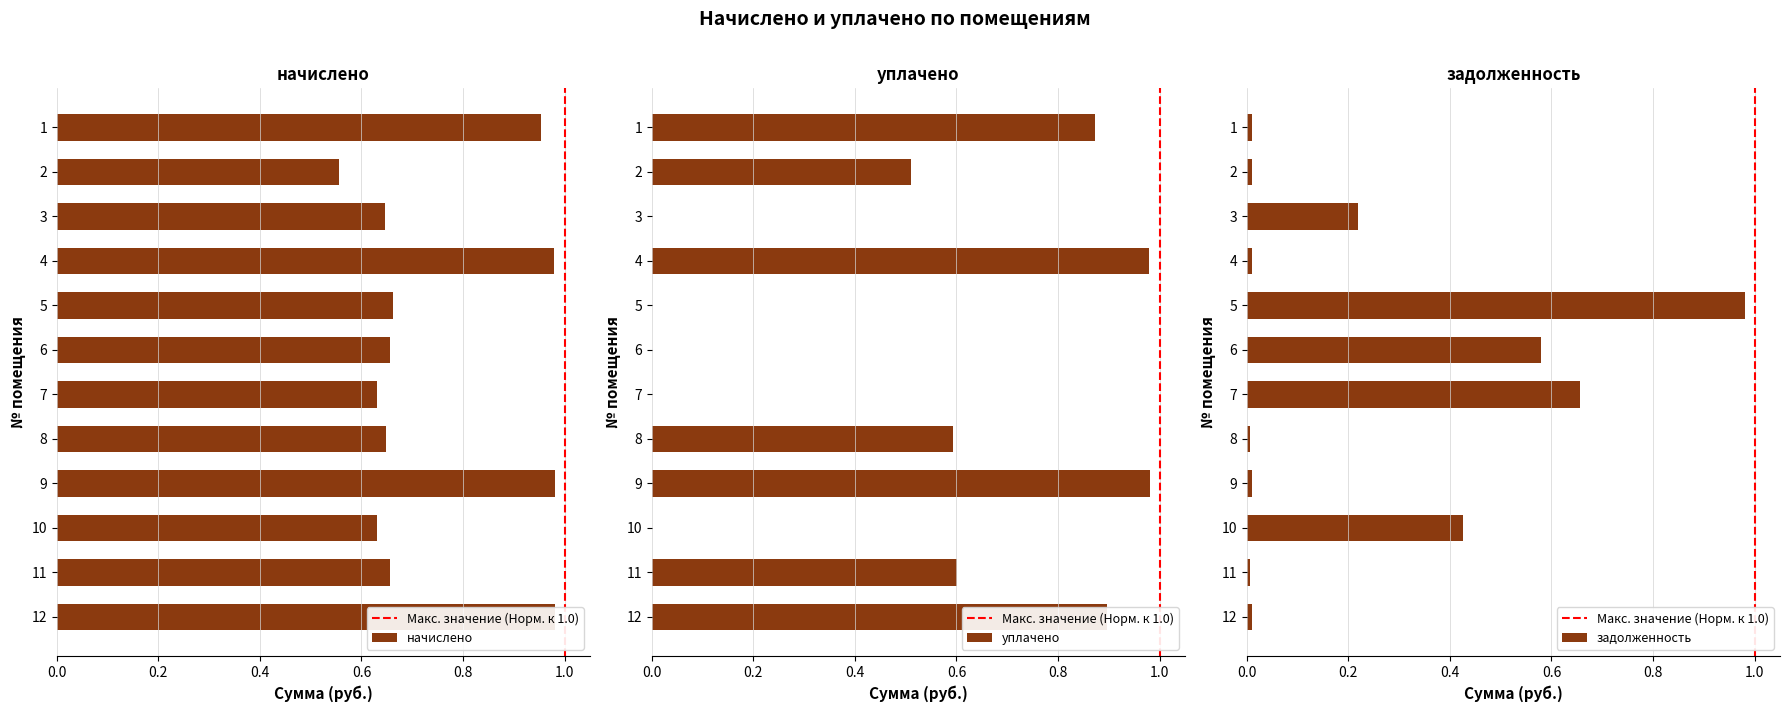

Reading left to right, extract all data points from this chart.

начислено: 1=7104.8	2=4139.2	3=4811.2	4=7288.7	5=4939.1	6=4891.1	7=4691.3	8=4835.2	9=7304.6	10=4691.3	11=4891.1	12=7304.6
уплачено: 1=7044.4	2=4114.7	3=0.0	4=7899.2	5=0.0	6=0.0	7=0.0	8=4794.0	9=7913.4	10=0.0	11=4849.5	12=7242.5
задолженность: 1=592.1	2=666.7	3=13404.3	4=607.4	5=59978.9	6=35442.8	7=40147.9	8=402.9	9=608.7	10=26091.2	11=407.6	12=608.7